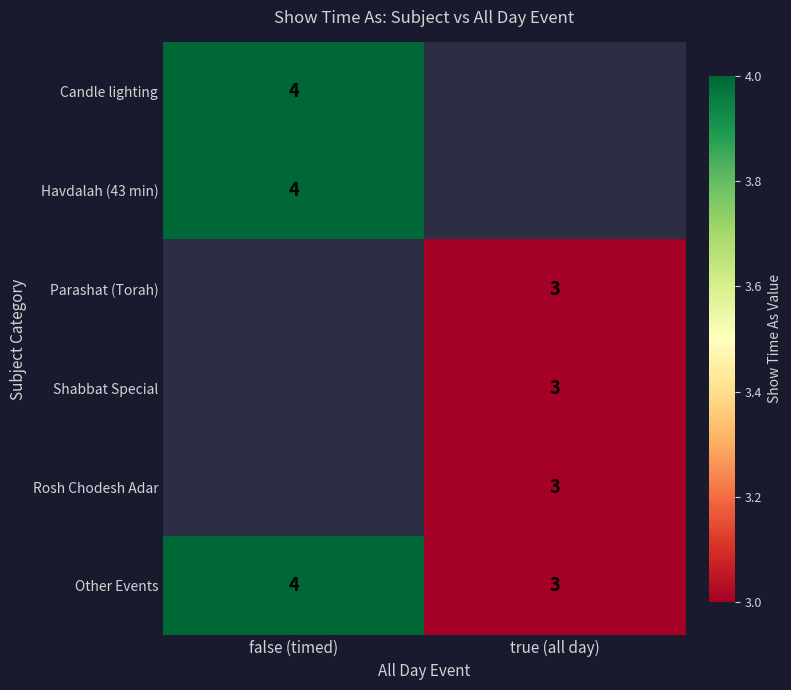

What is the sum of all Other Events values?

7